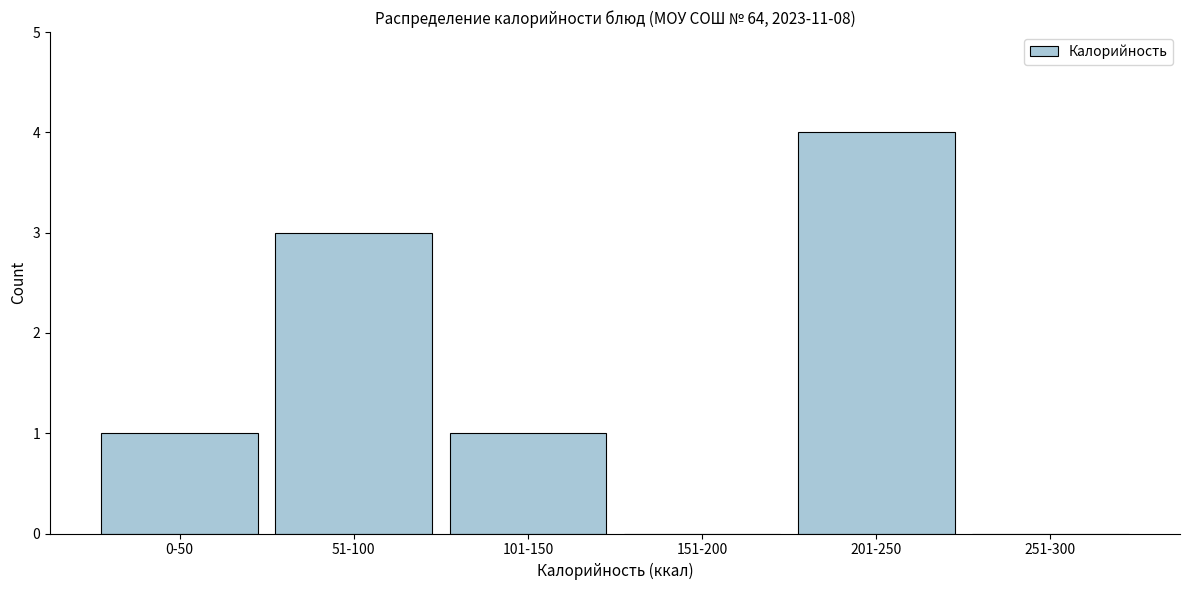

Reading left to right, transcribe all the data shown in this chart.

0-50=1	51-100=3	101-150=1	151-200=0	201-250=4	251-300=0